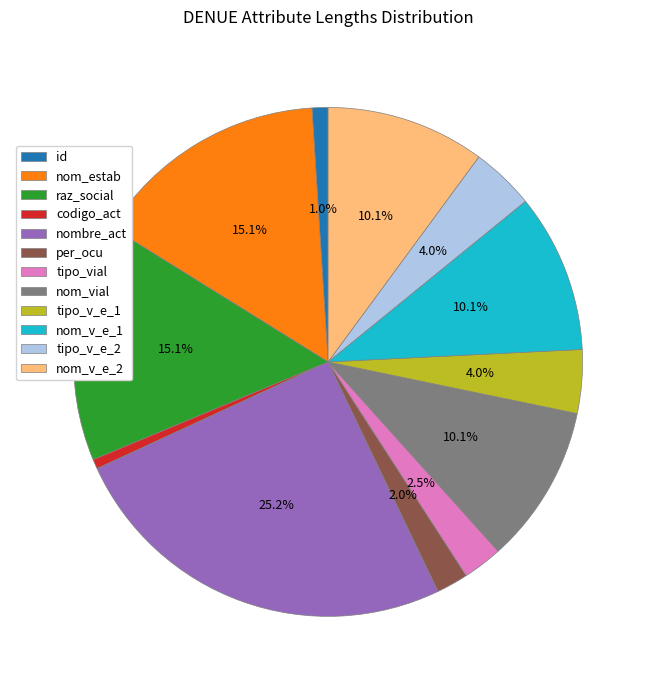

How much of the chart is everything except tipo_vial?

97.5%